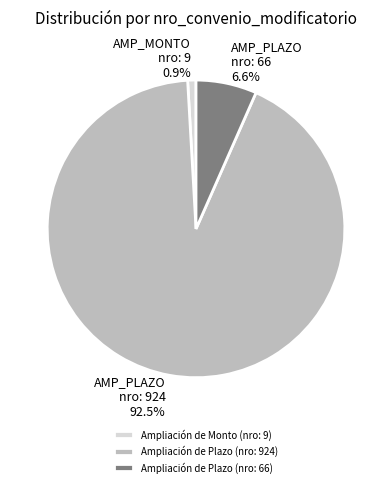

To the nearest percent, what is the difference between the Ampliación de Plazo (nro: 924) and Ampliación de Monto (nro: 9) slice percentages?

92%